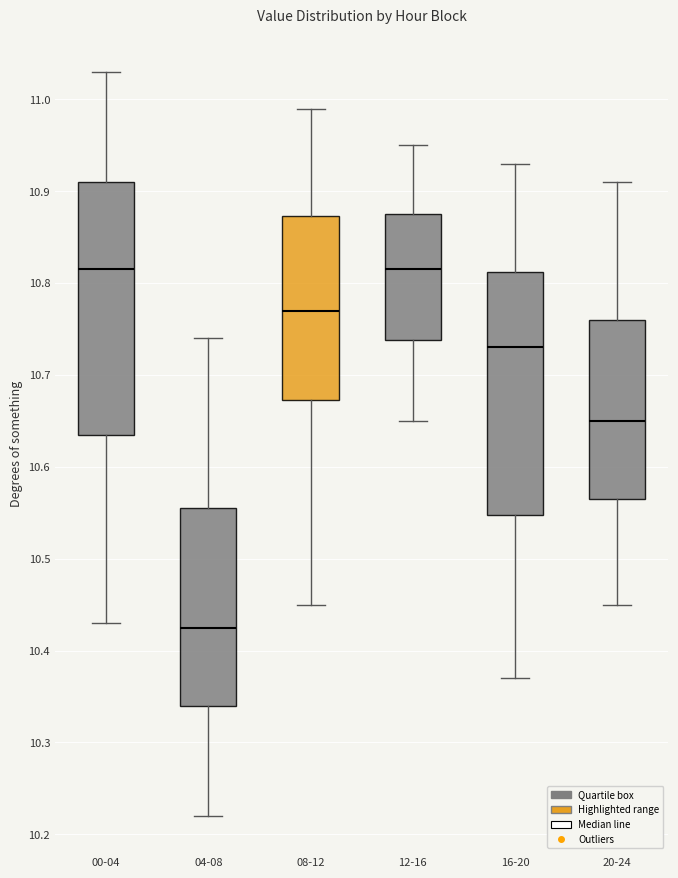

Where does the upper whisker of the box for 20-24 end on the y-axis? The values are not printed on the chart, so give them approximately, as read against the axis.

10.91